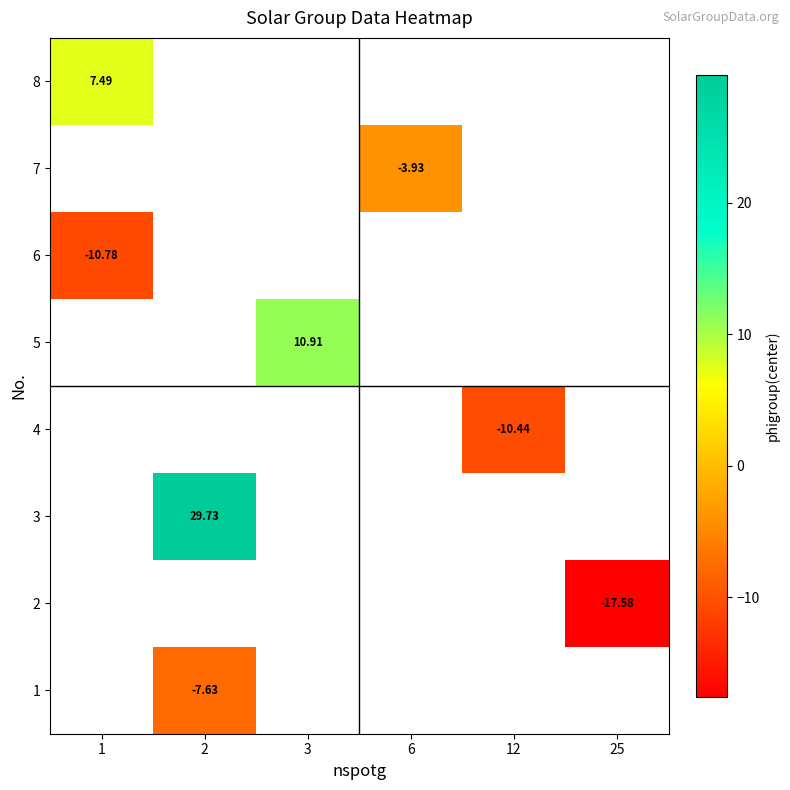

Between 12 and 6, which is larger?

6